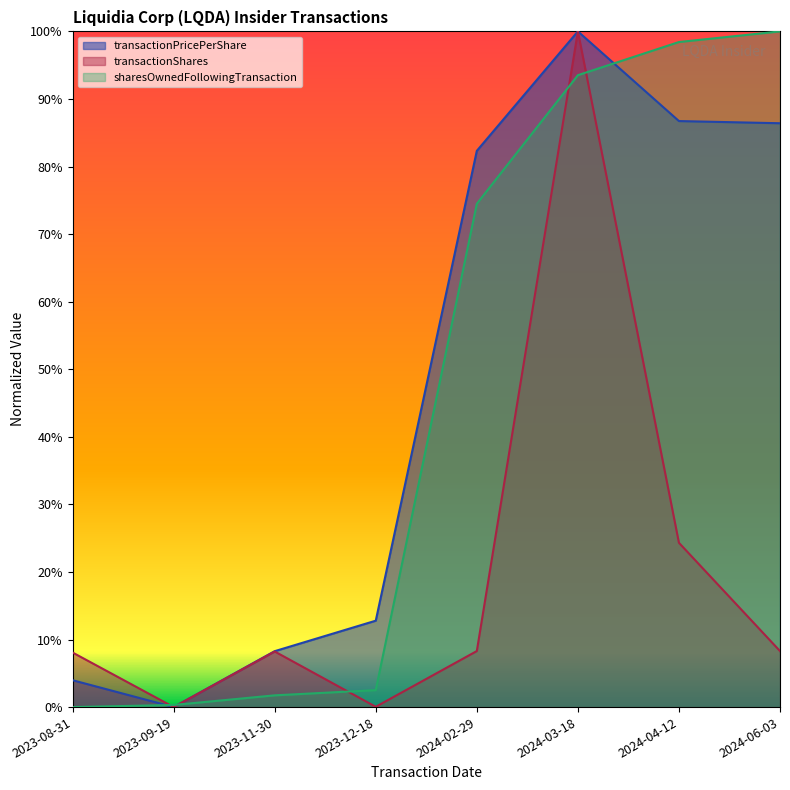

At which category is the sum across all series the highest?

2024-03-18